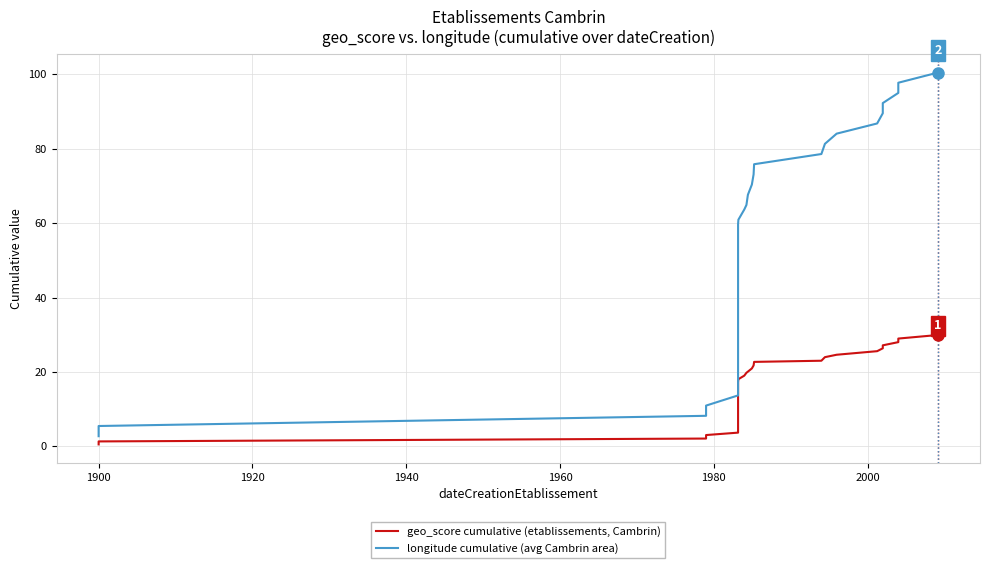

Which series has the largest total across all categories?

longitude cumulative (avg Cambrin area)